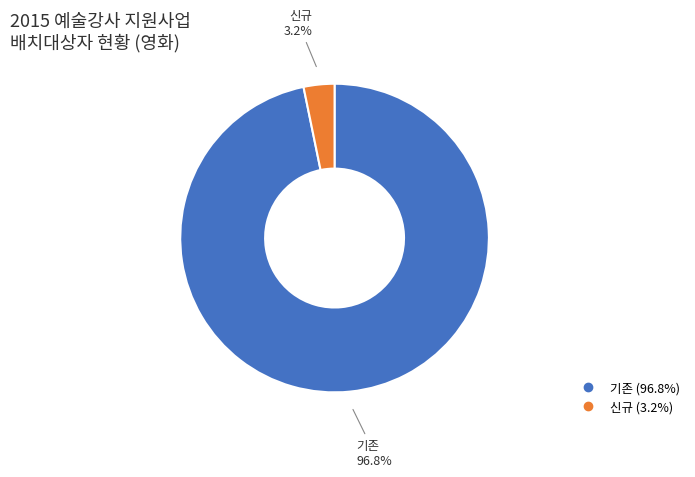

Which slice is the largest?

기존